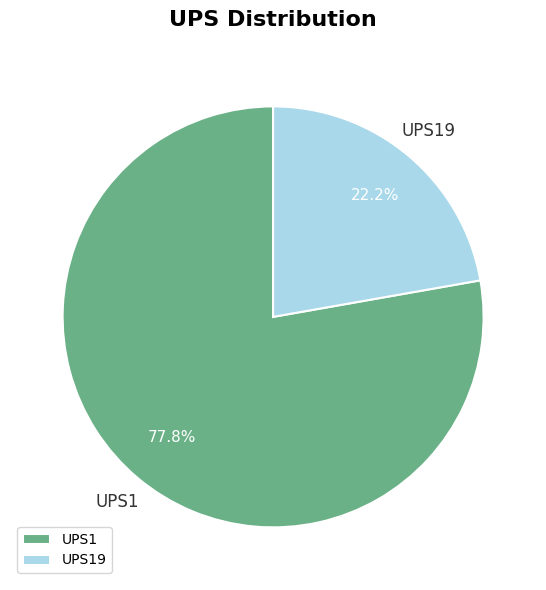

Count the number of slices in the pie.

2